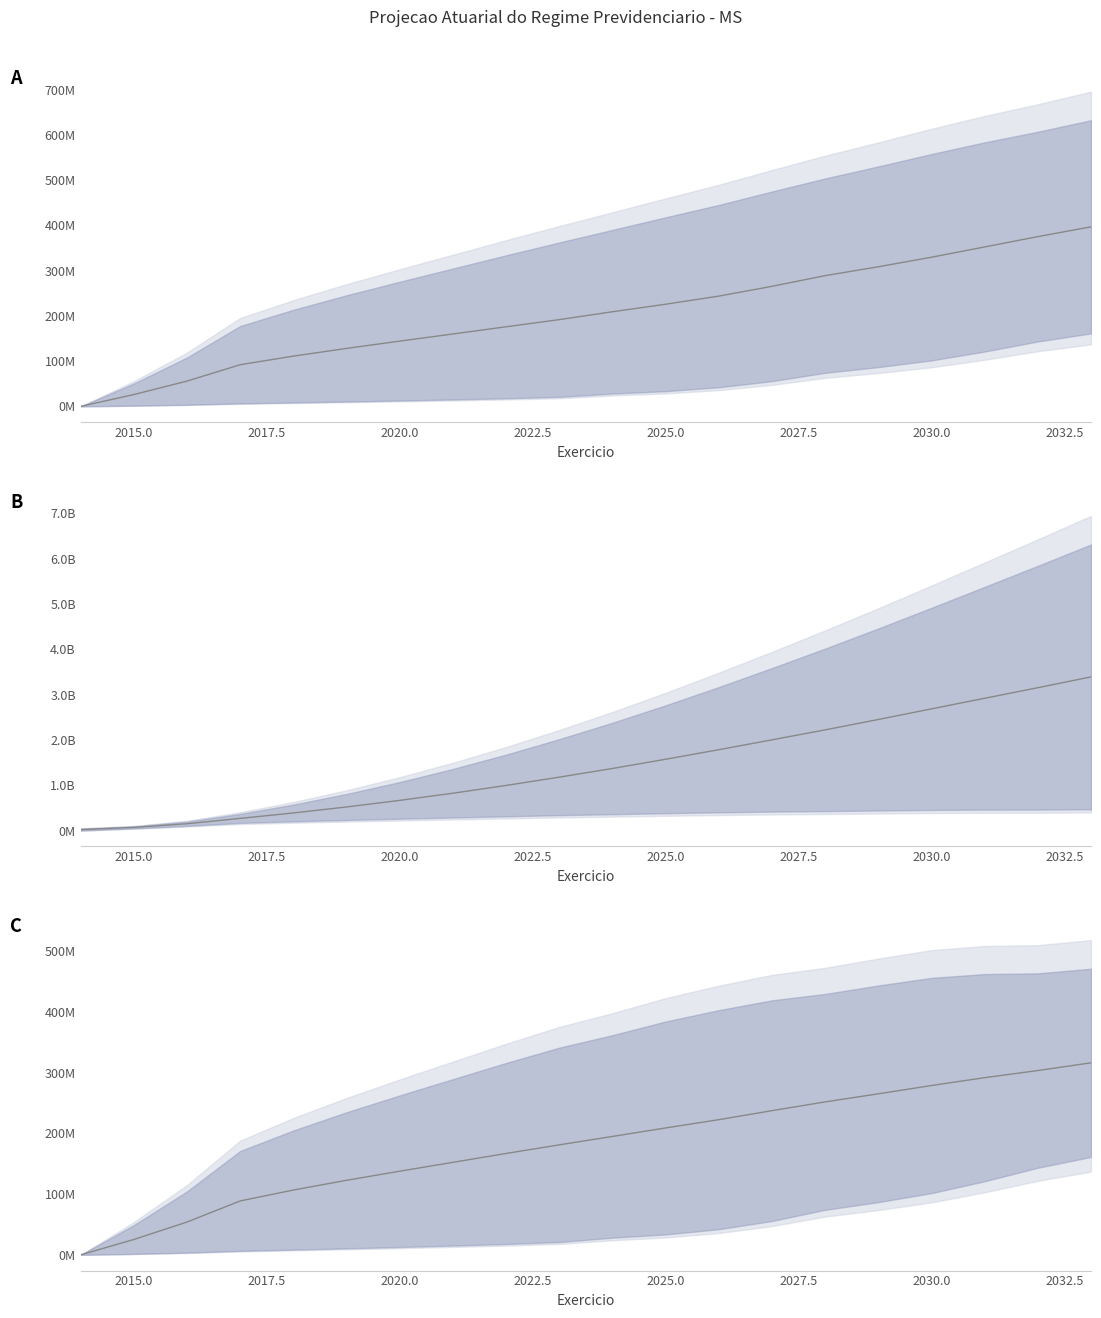

At how many categories does at least one series exceed 474511902?

15